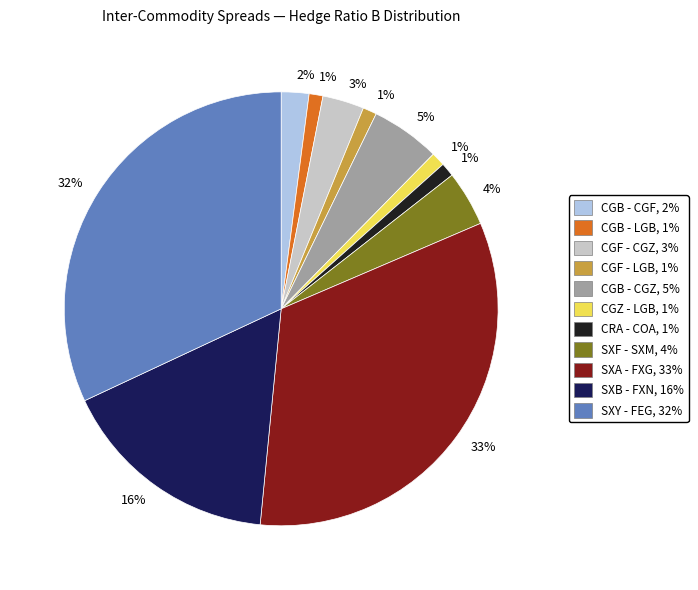

Does any single category account for the majority?

No